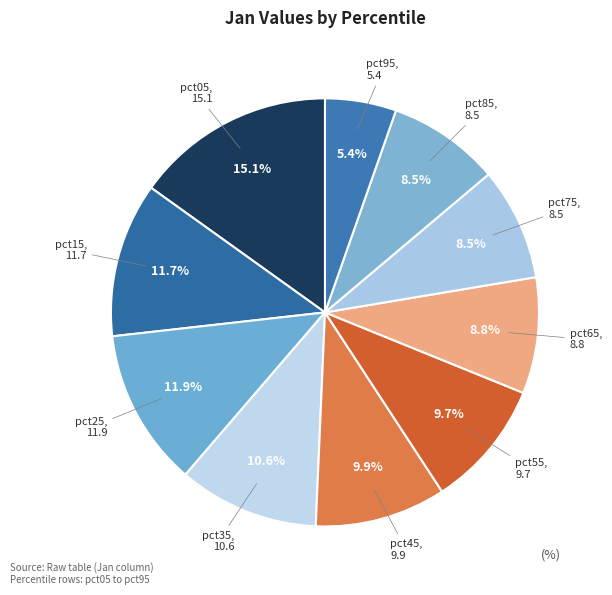

How much of the chart is everything except pct55?

90.3%